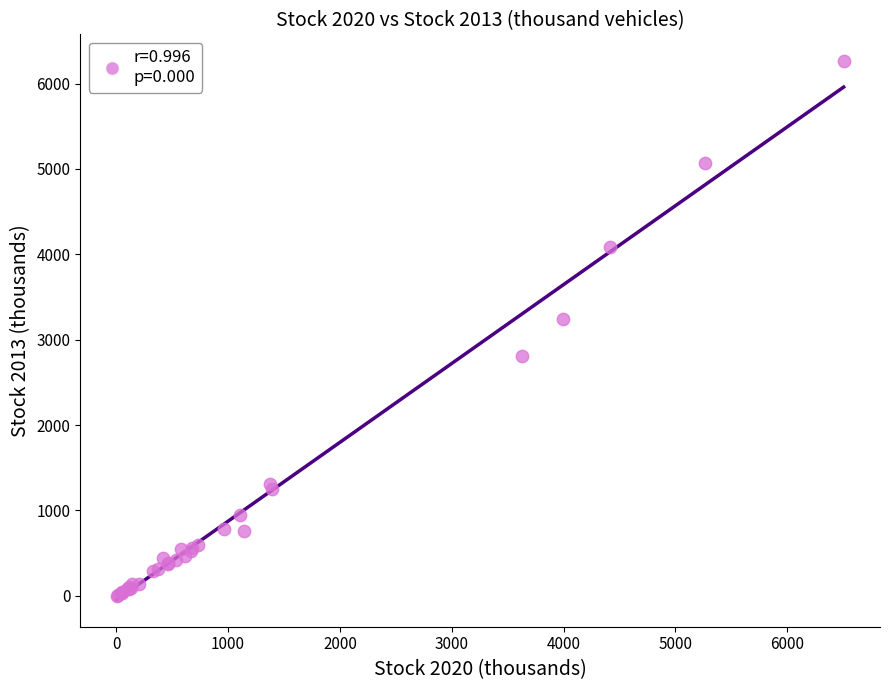

What Y value in the scatter plot is closest to 3132?

3242.5